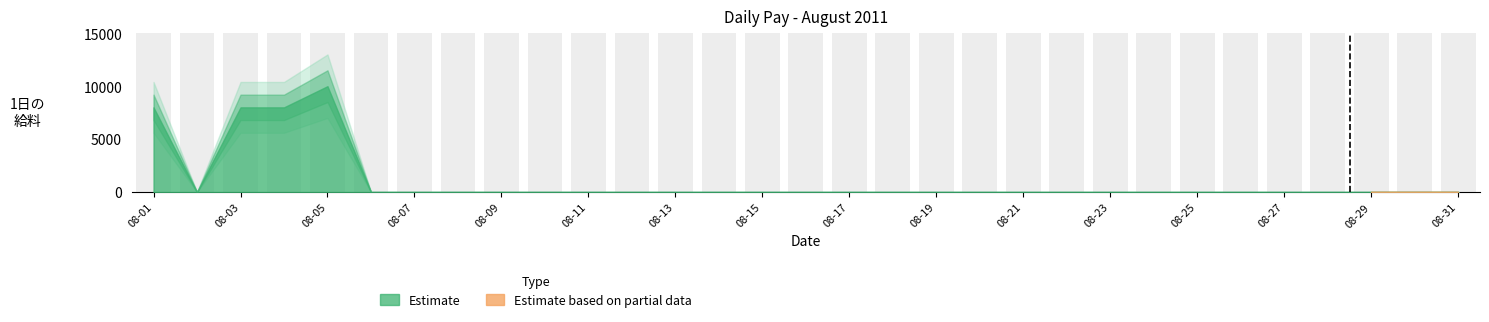

What is the change in value from 08-03 to 08-14?

-8000.0